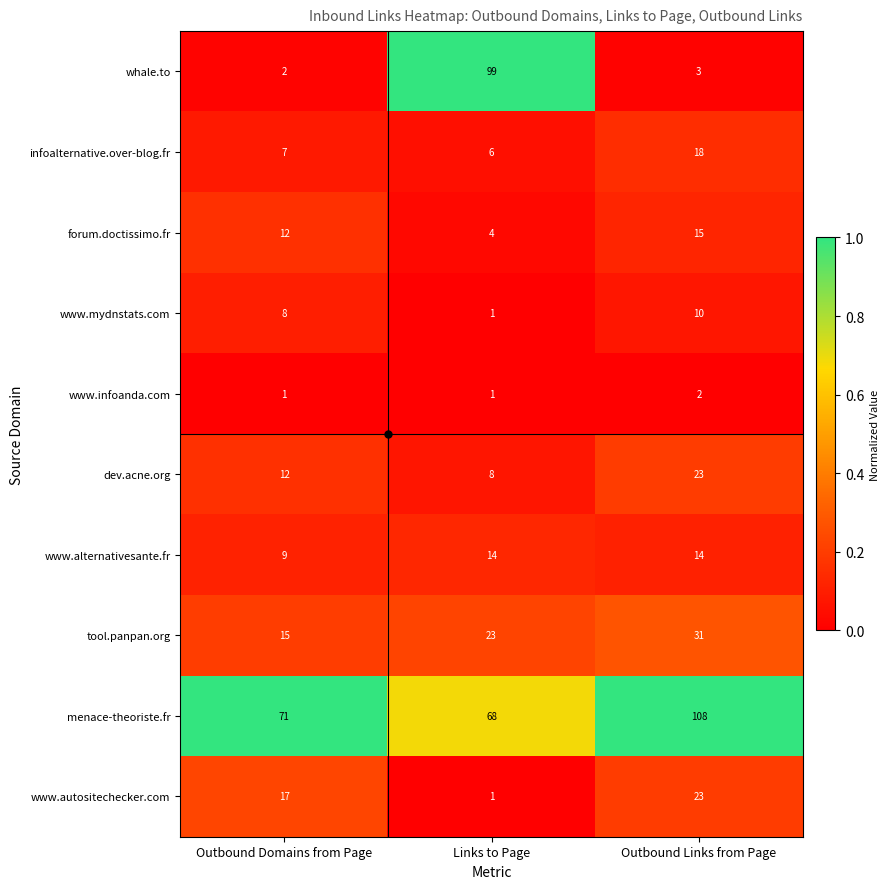

What is the difference between the maximum and second lowest values in the infoalternative.over-blog.fr series?

11